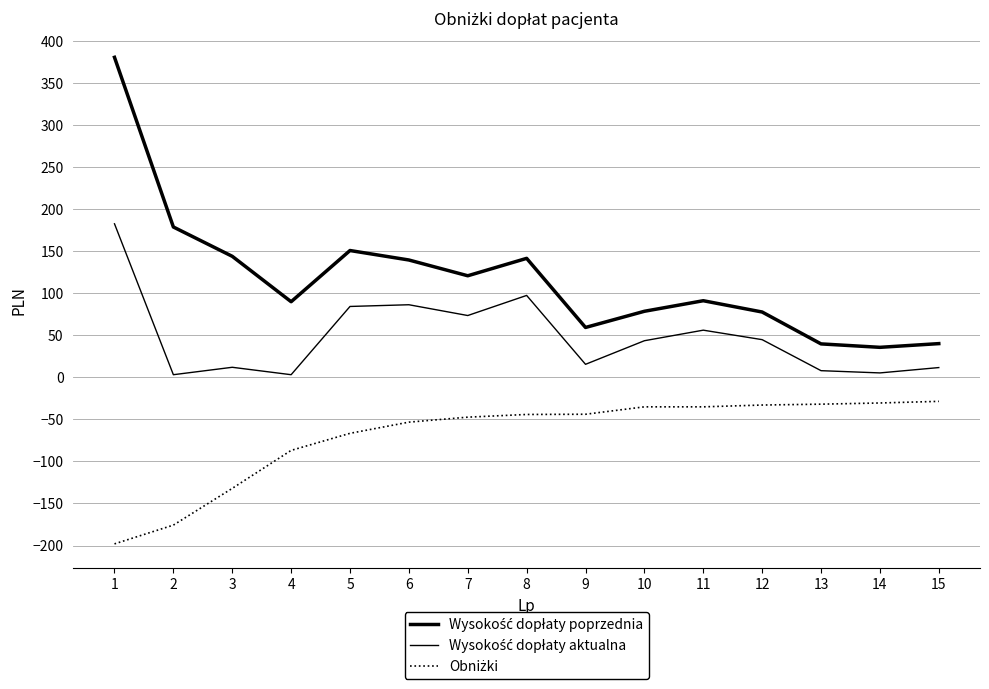

How many interior local valleys does the Wysokość dopłaty aktualna series have?

5